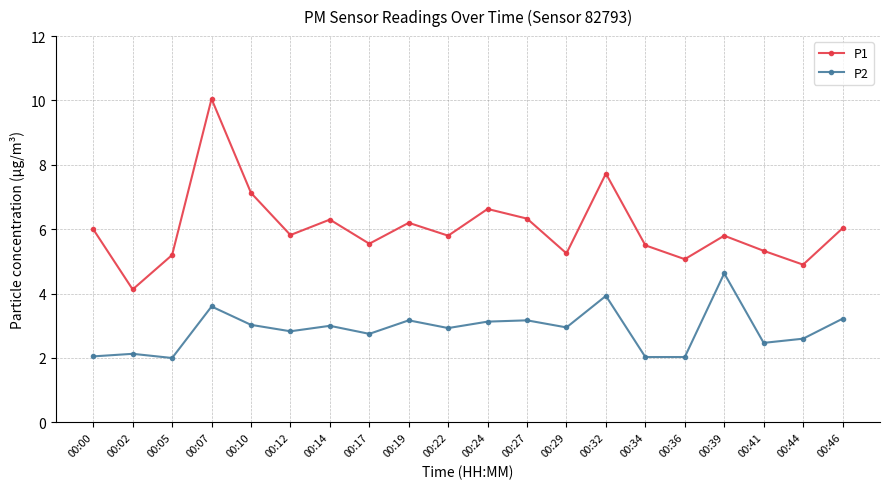

Where is the first local minimum for P1?

00:02